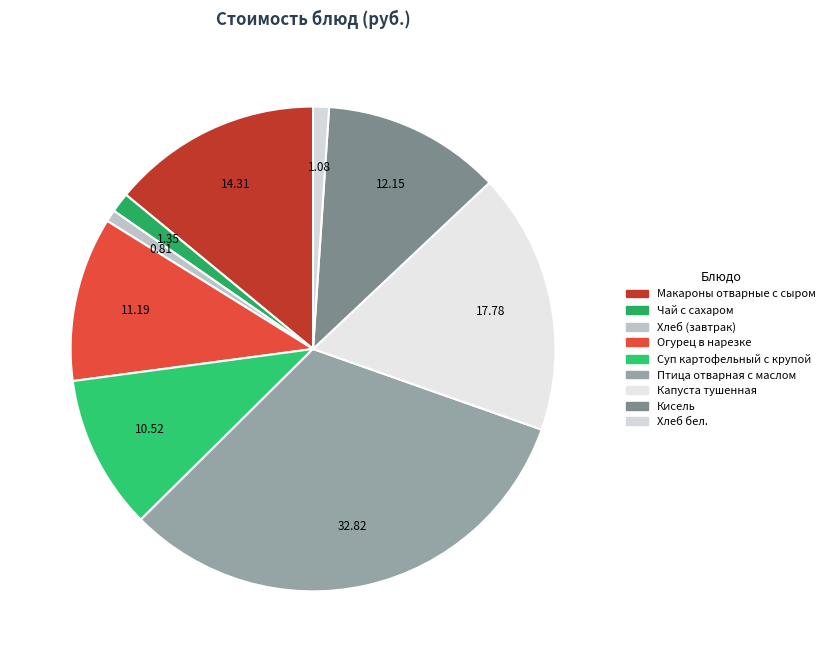

Count the number of slices in the pie.

9